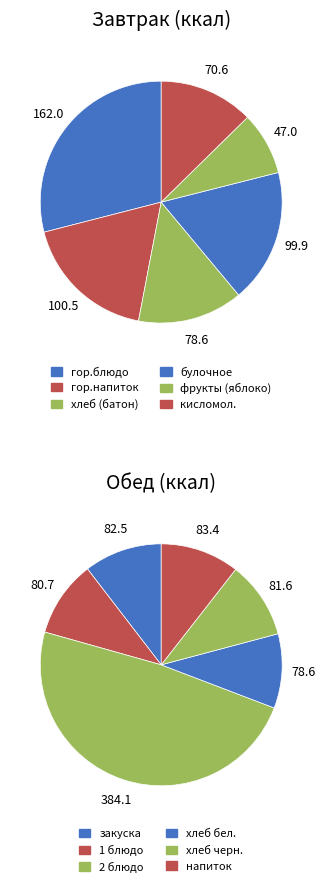

Between гор.блюдо and гор.напиток, which is larger?

гор.блюдо